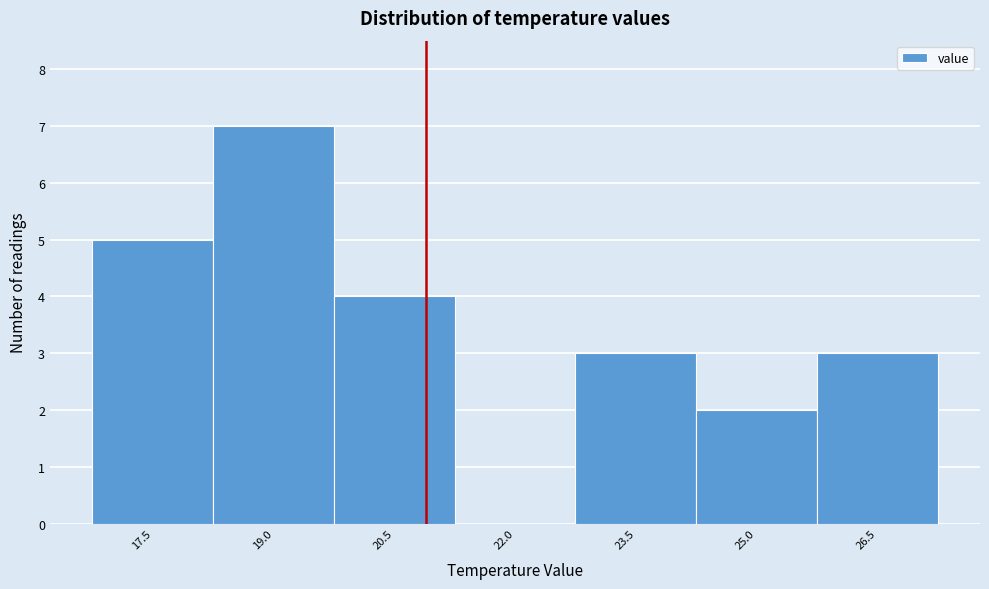

Reading right to left, what are all the values shown in this chart?

26.5=3	25.0=2	23.5=3	22.0=0	20.5=4	19.0=7	17.5=5